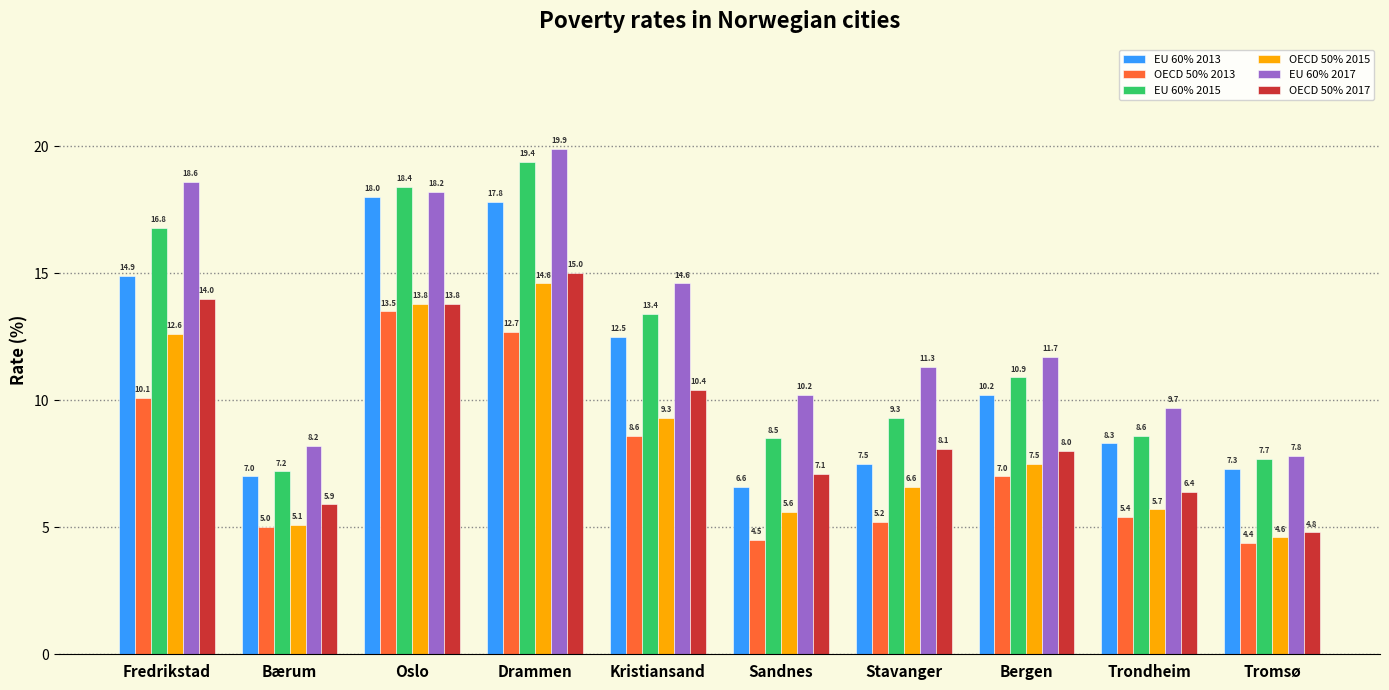

Is it true that OECD 50% 2015 equals 9.3 at Kristiansand?

True